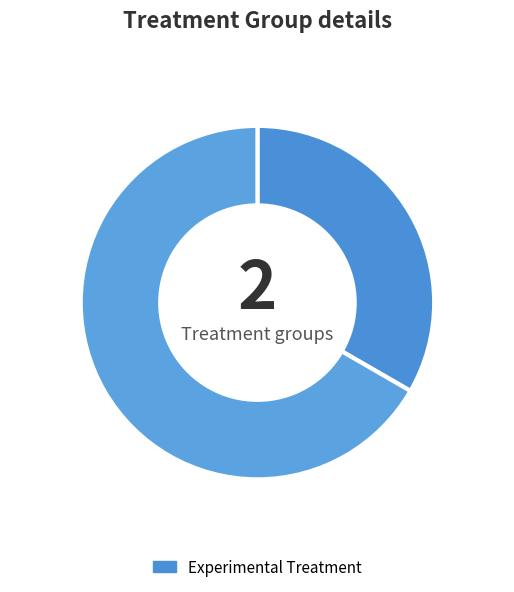

How many slices are in this pie chart?

2